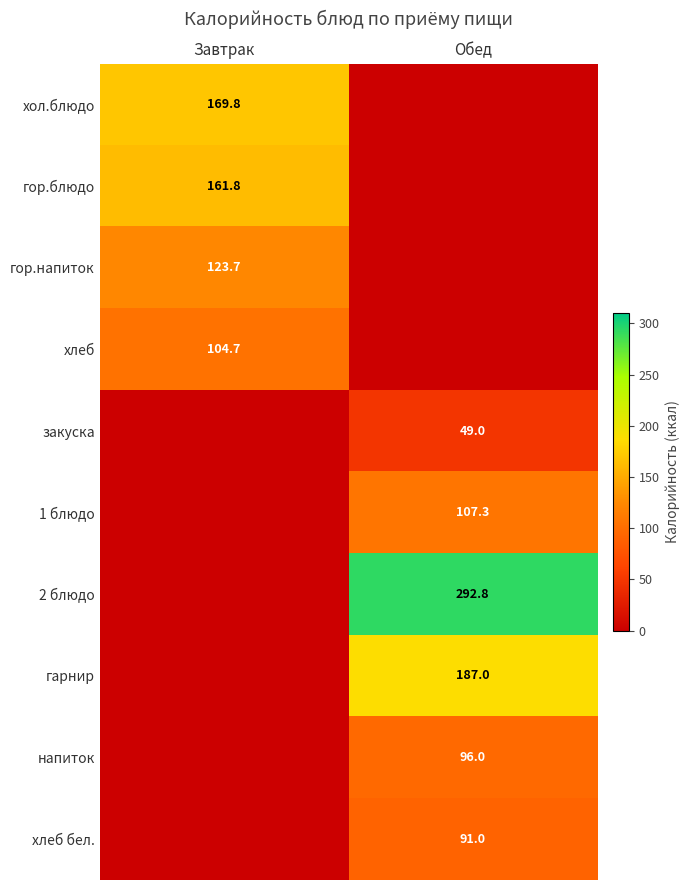

The хлеб бел. series shows 27.9 at Обед. True or false?

False